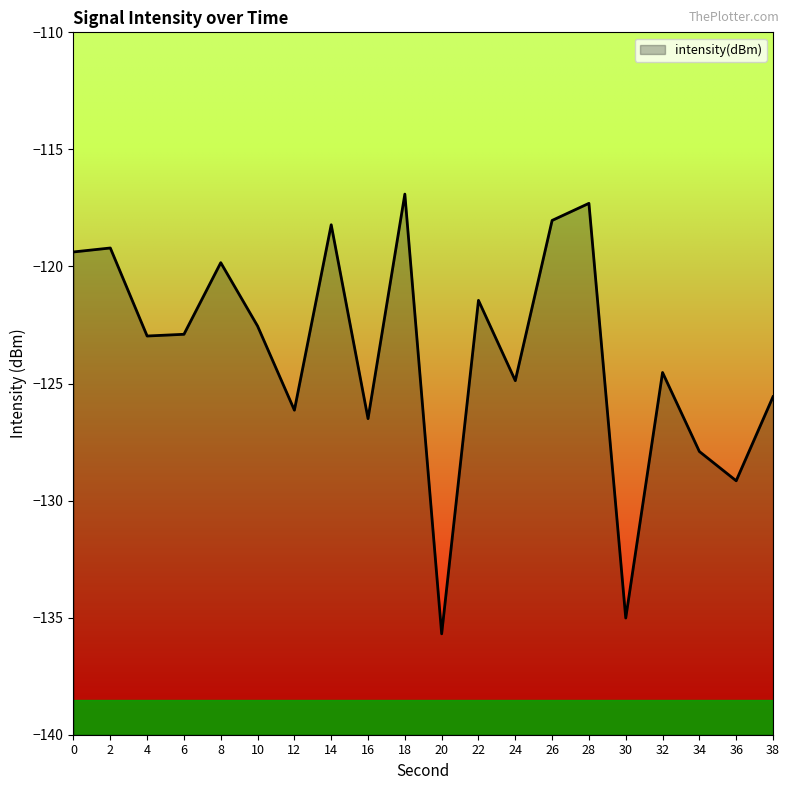

Which has a higher value, 32 or 6?

6